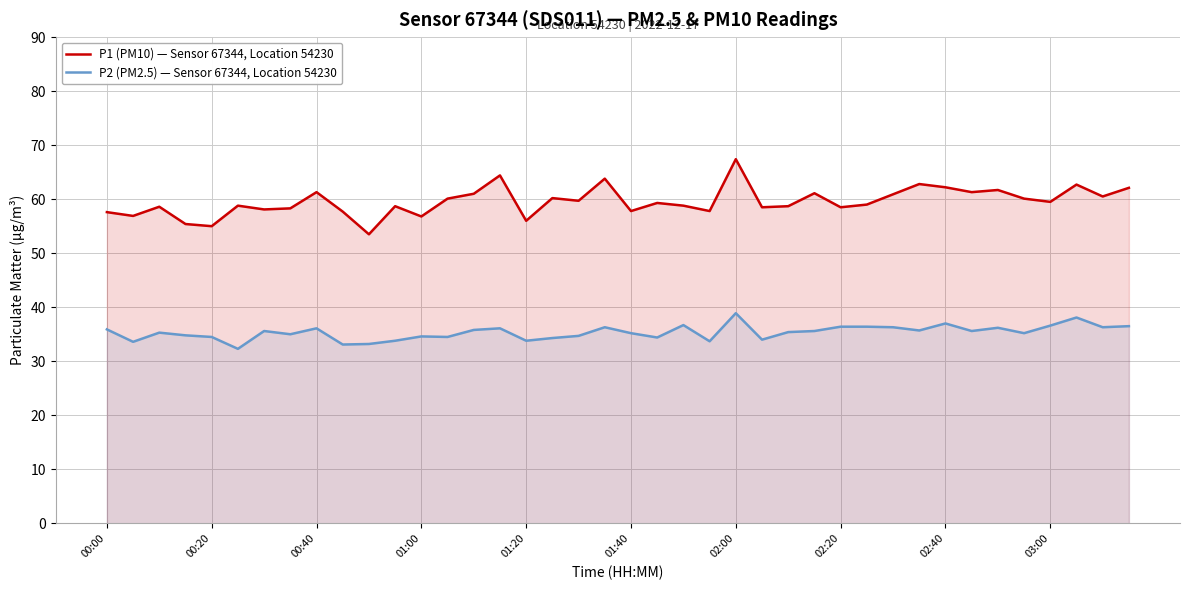

Which category has the highest value in the P2 (PM2.5) — Sensor 67344, Location 54230 series?

02:00